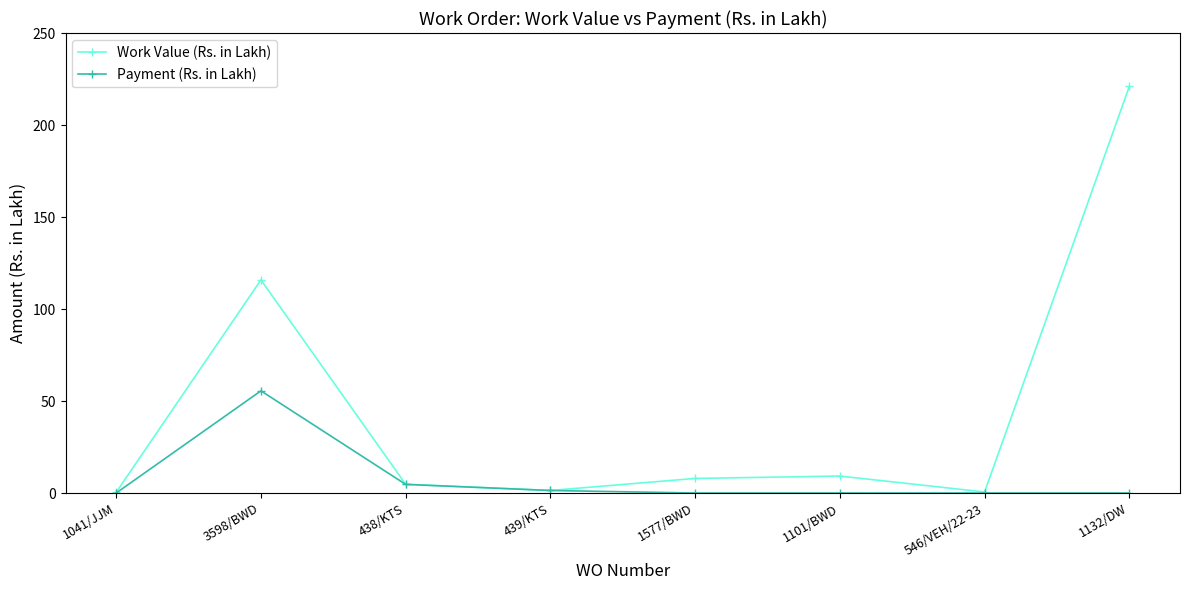

Which category has the highest value in the Payment (Rs. in Lakh) series?

3598/BWD